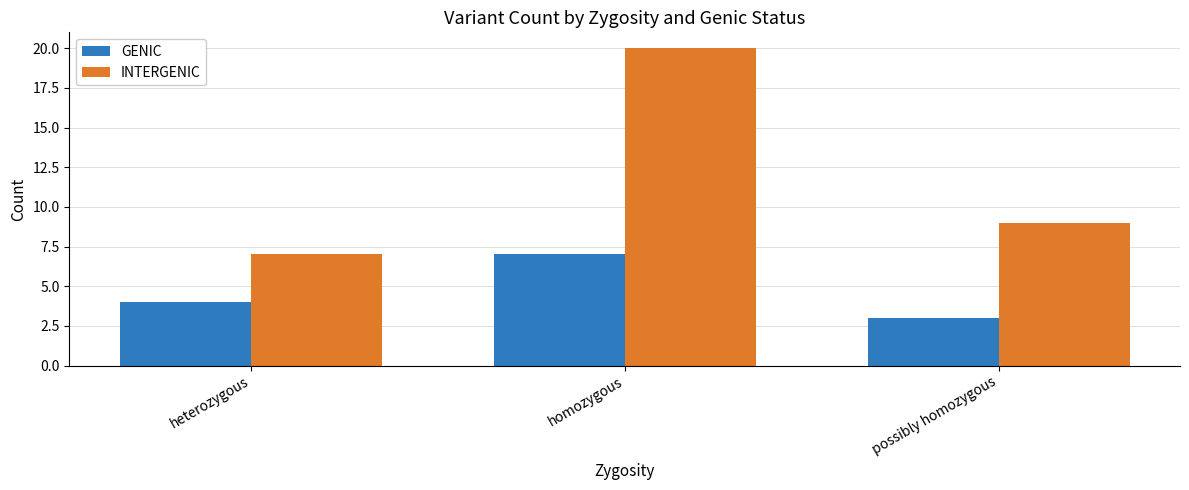

Reading left to right, list all the values displayed in this chart.

GENIC: 4	7	3
INTERGENIC: 7	20	9